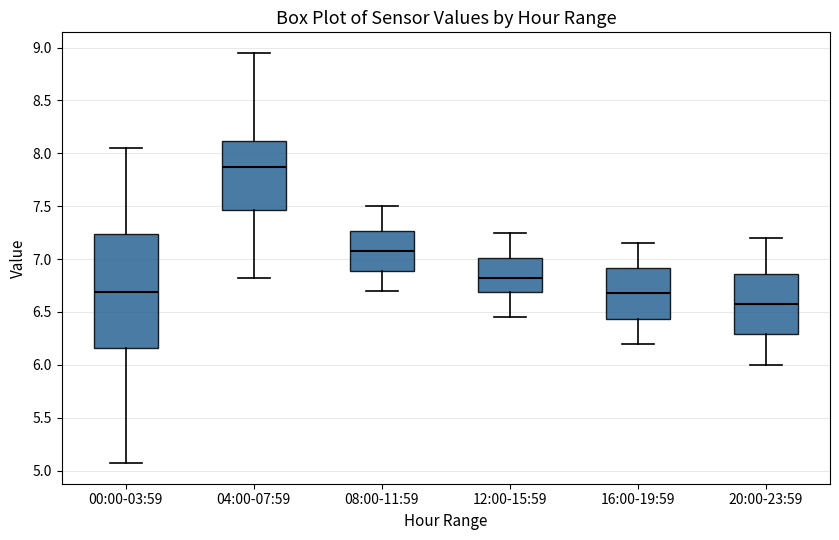

Reading left to right, read every box against the y-axis: the position of its median line, the range the box covers, and the ends of its whiskers. The values are not printed on the chart, so give them approximately, as read against the axis.

00:00-03:59: median 6.70, box 6.15 to 7.25, whiskers 5.05 to 8.05
04:00-07:59: median 7.90, box 7.45 to 8.10, whiskers 6.80 to 8.95
08:00-11:59: median 7.10, box 6.90 to 7.25, whiskers 6.70 to 7.50
12:00-15:59: median 6.85, box 6.70 to 7.00, whiskers 6.45 to 7.25
16:00-19:59: median 6.70, box 6.45 to 6.90, whiskers 6.20 to 7.15
20:00-23:59: median 6.60, box 6.30 to 6.85, whiskers 6.00 to 7.20